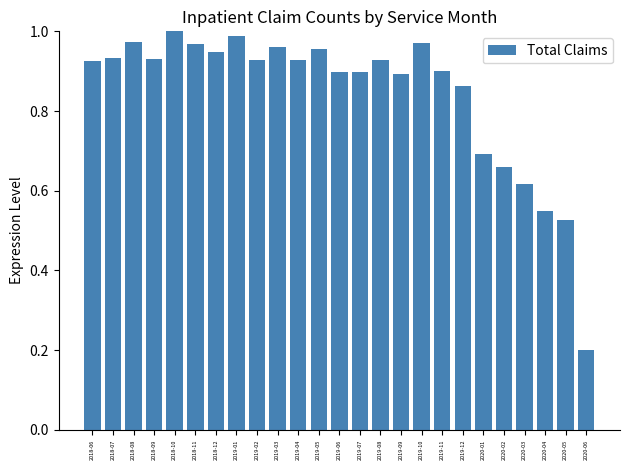

What is the change in value from 2018-11 to 2020-06?

-0.8